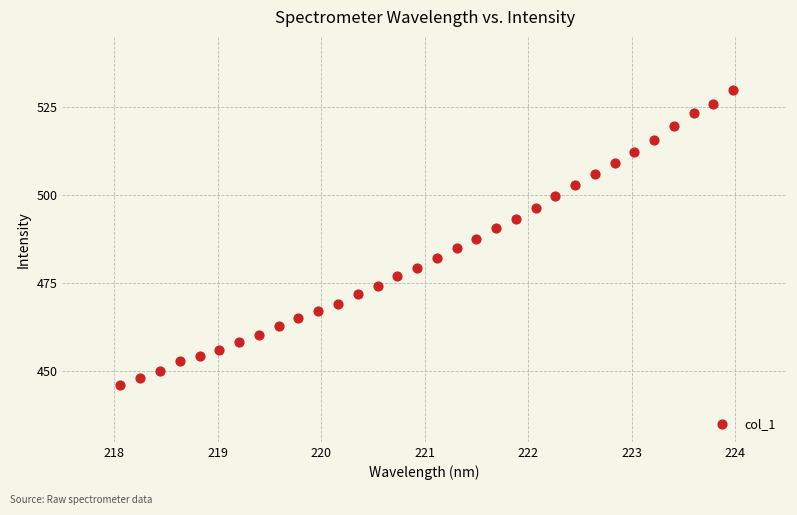

What is the range of Y values (max minus min)?

83.8